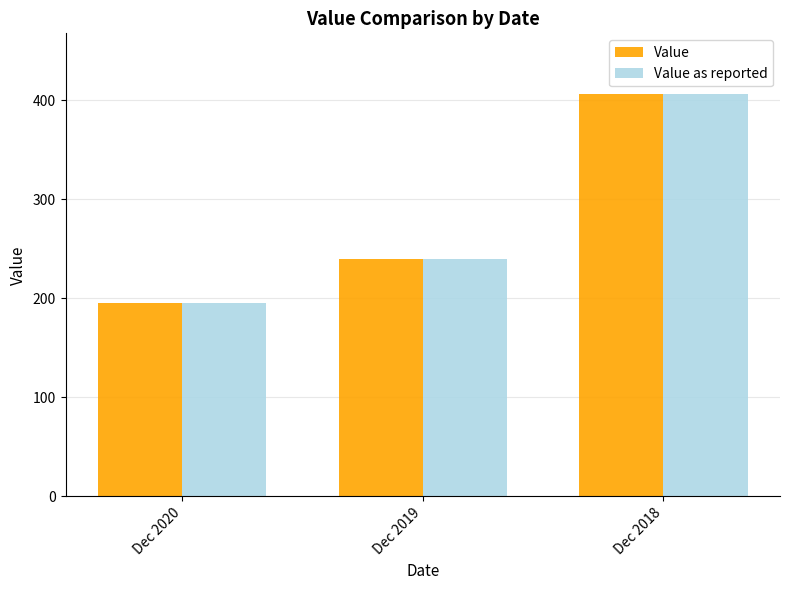

What is the total value across all series at Dec 2020?

389.9